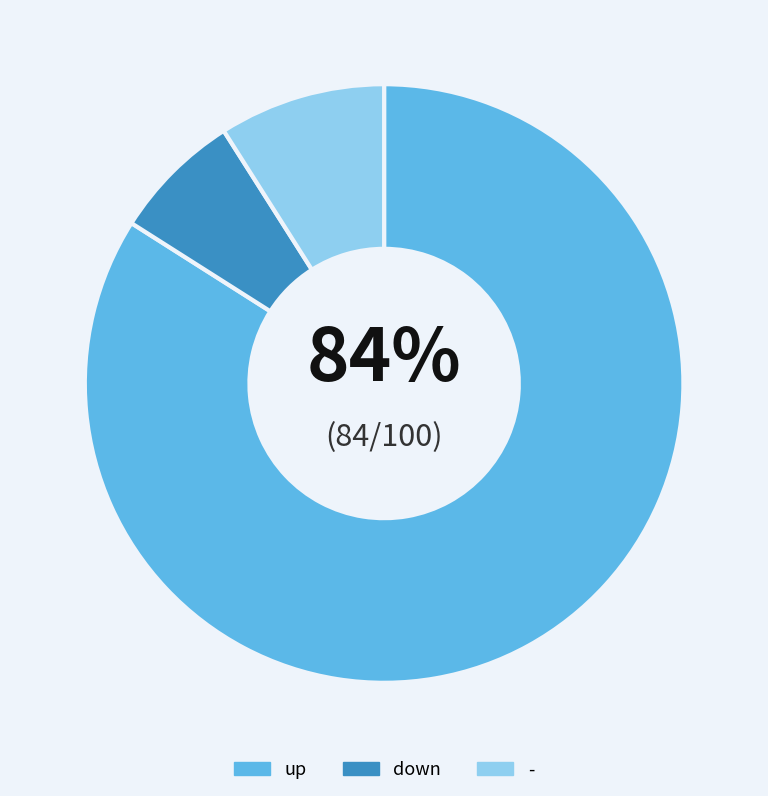

Combined, do down and - account for over 50%?

No